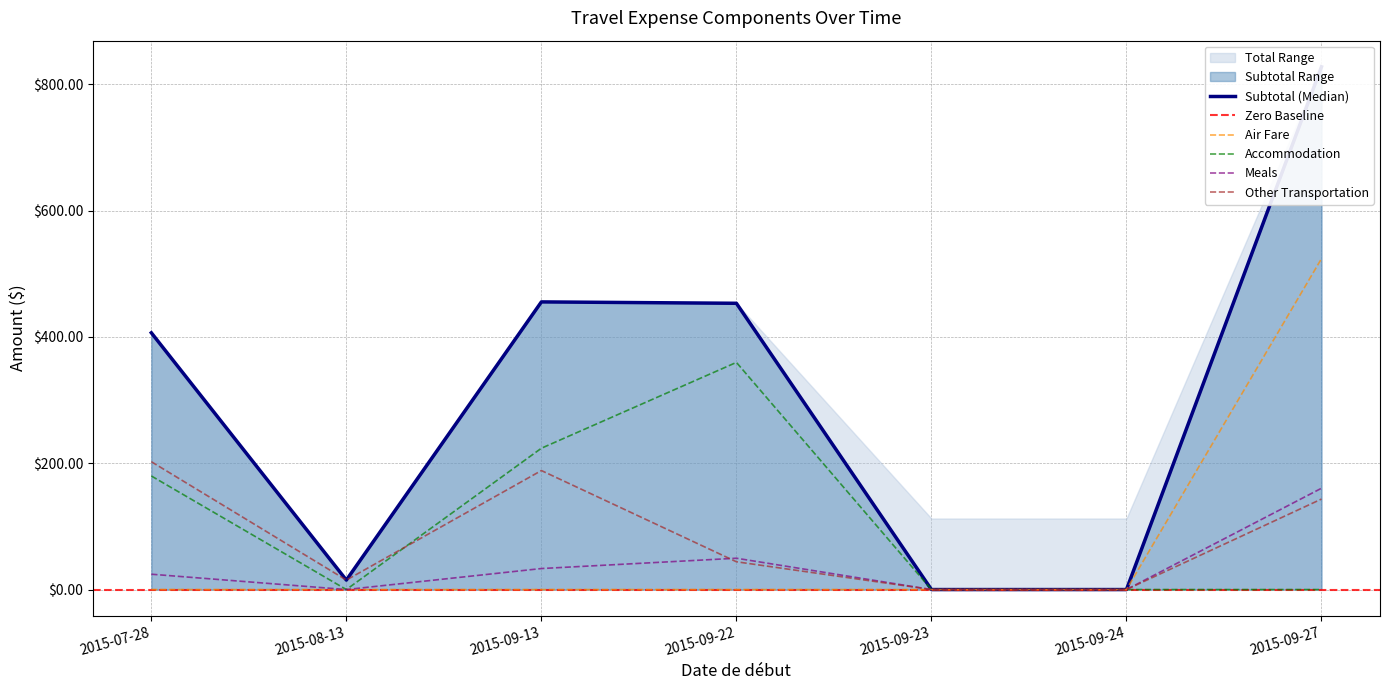

What is the difference between the maximum and minimum values in the Other Transportation series?

202.4